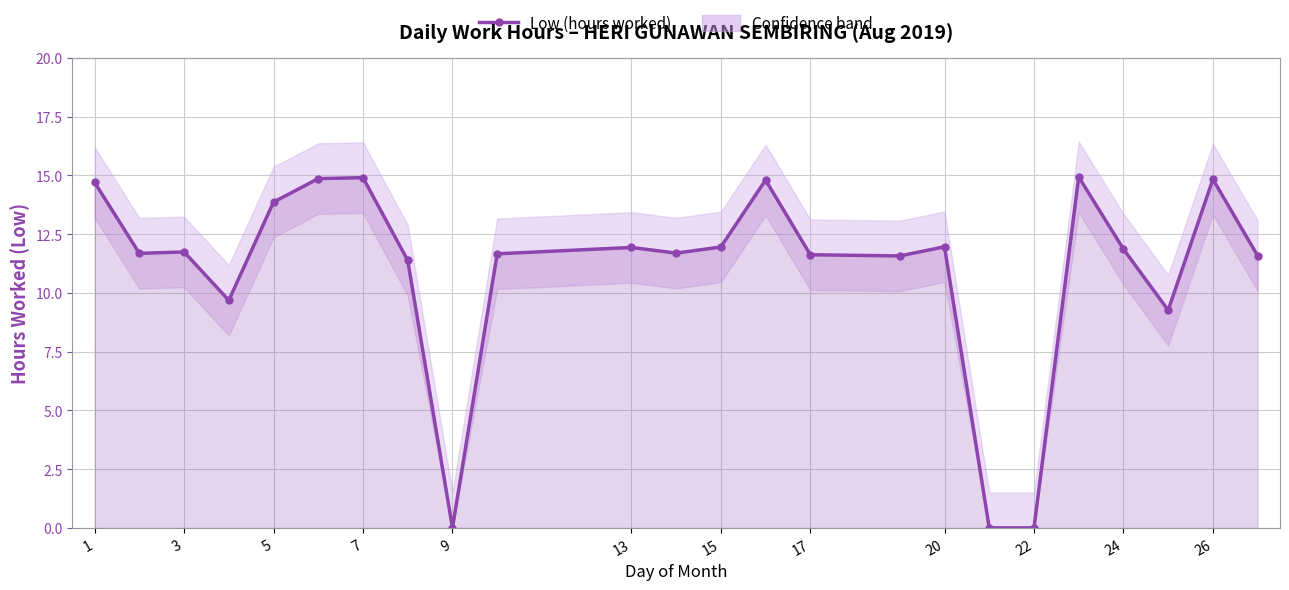

What is the sum of all values?

262.4